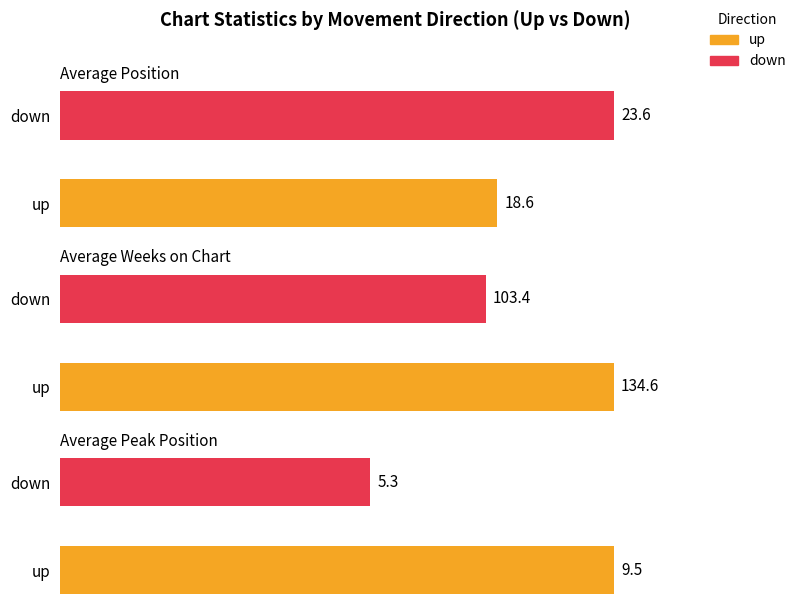

Which series changed the most between up and down?

Average Weeks on Chart